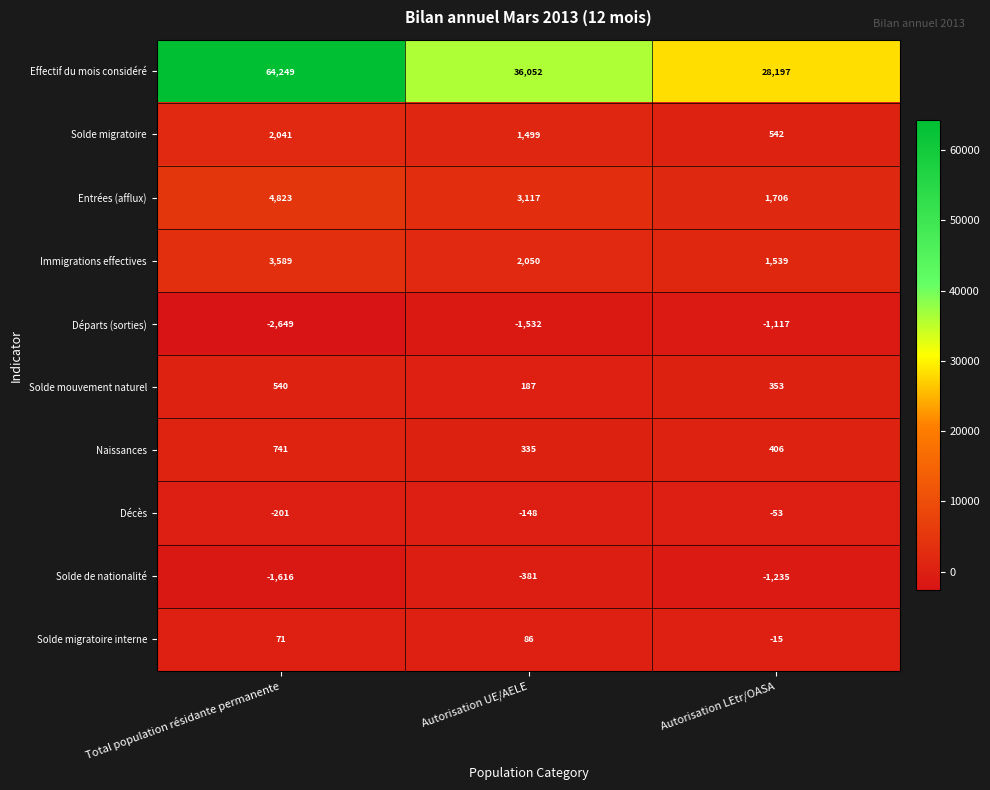

Which series changed the most between Total population résidante permanente and Autorisation UE/AELE?

Effectif du mois considéré